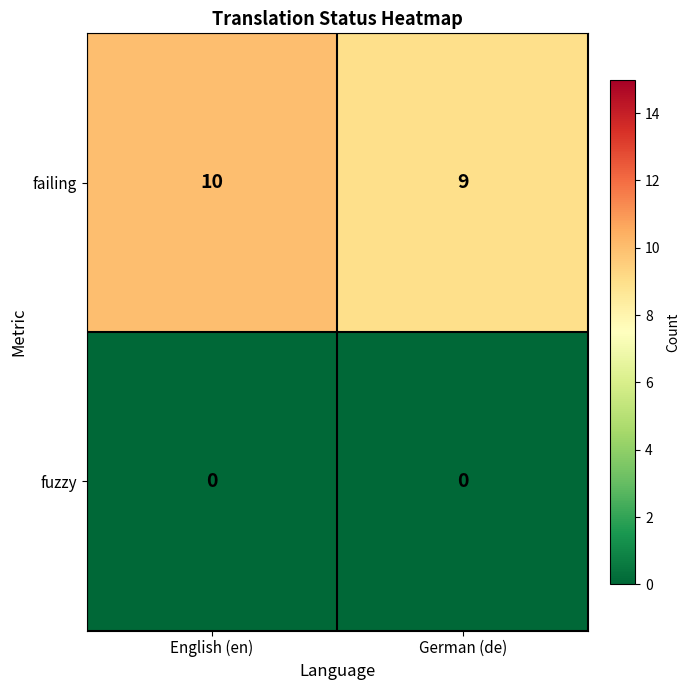

What is the maximum value shown in the chart?

10